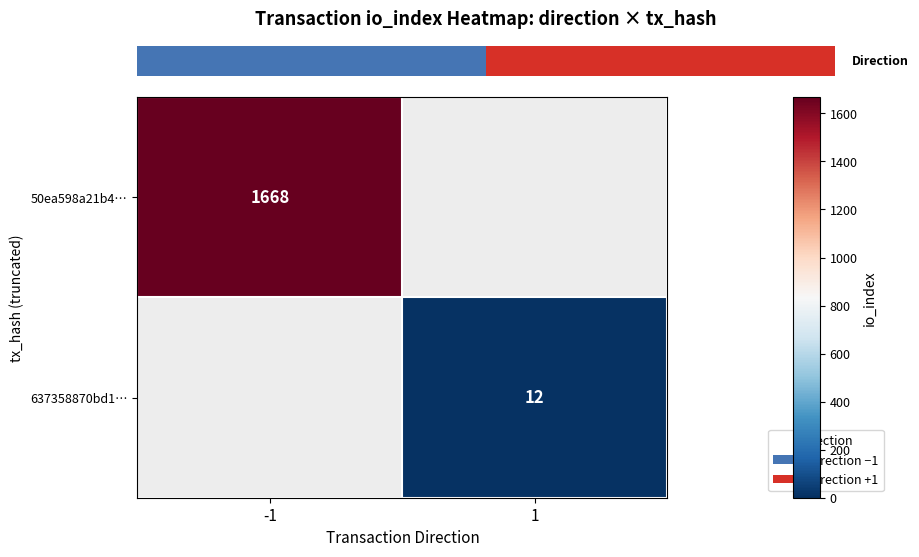

True or false: 637358870bd1… has a value of 12 at 1.

True